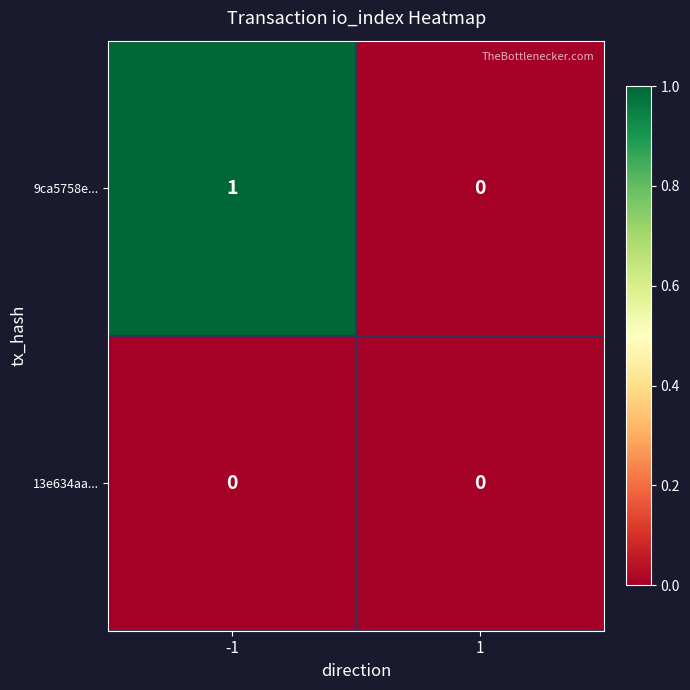

How many series are shown in this chart?

2